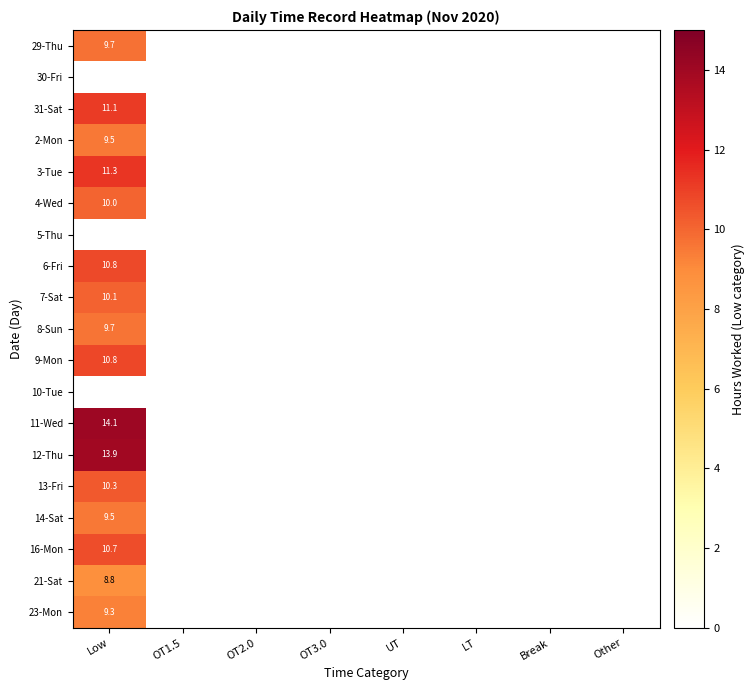

Which has a higher value, OT2.0 or UT?

OT2.0